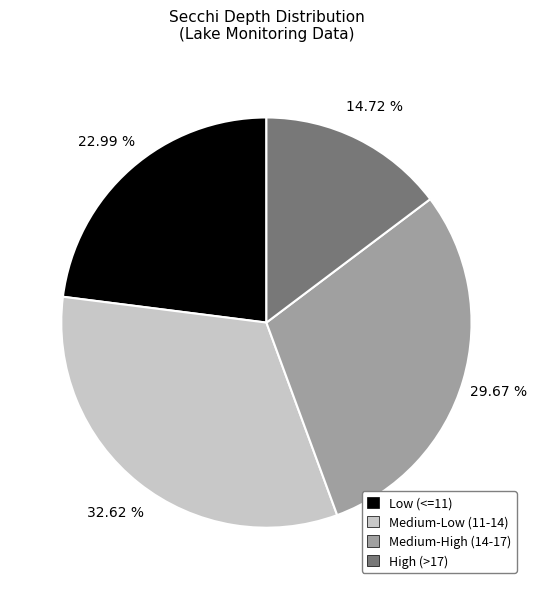

Do Medium-High (14-17) and Medium-Low (11-14) together represent more than half of the pie?

Yes